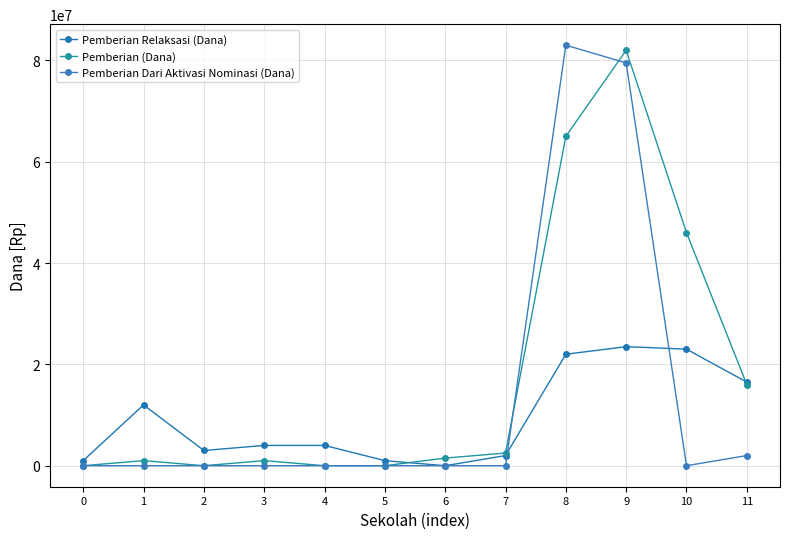

True or false: Pemberian (Dana) and Pemberian Dari Aktivasi Nominasi (Dana) intersect in this chart.

True